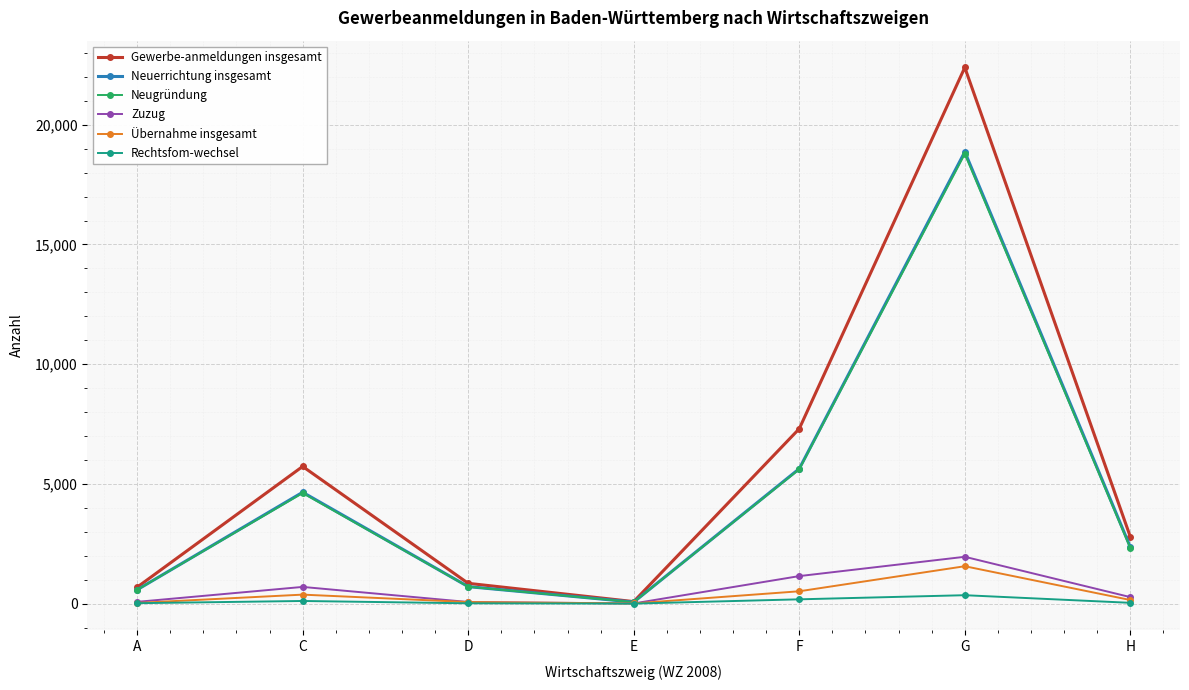

What are all the series names shown in the legend?

Gewerbe-anmeldungen insgesamt, Neuerrichtung insgesamt, Neugründung, Zuzug, Übernahme insgesamt, Rechtsfom-wechsel